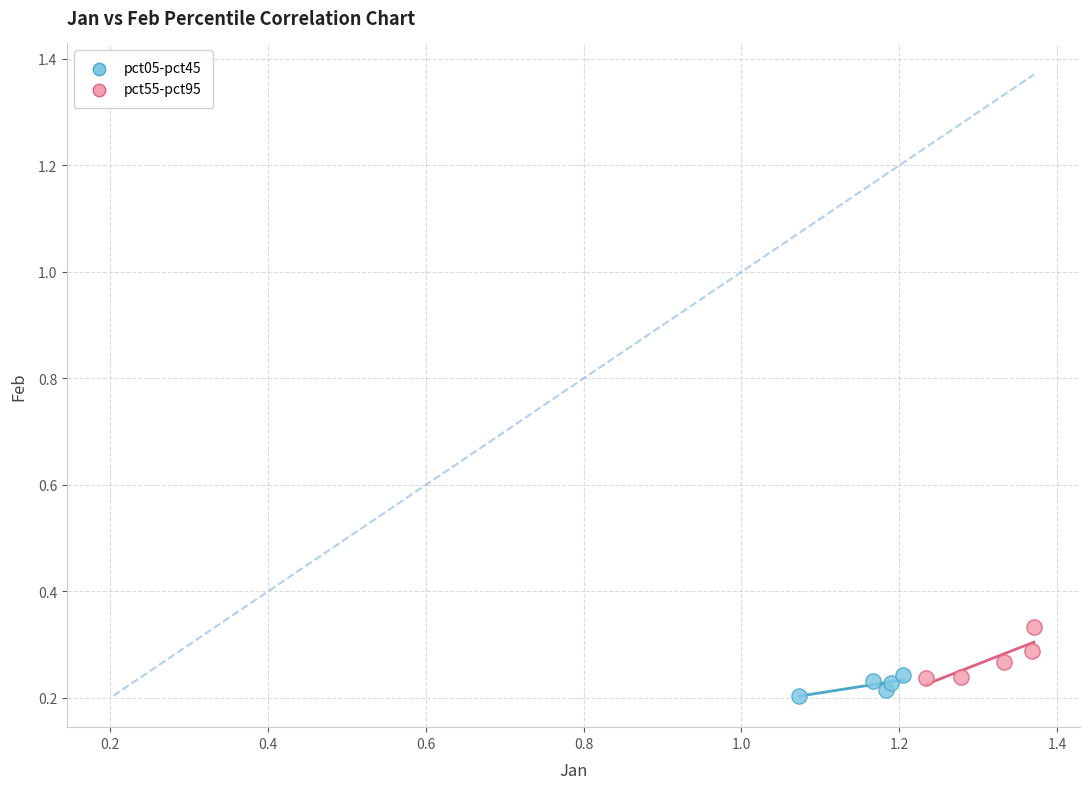

Which series contains the highest Y value?

pct55-pct95